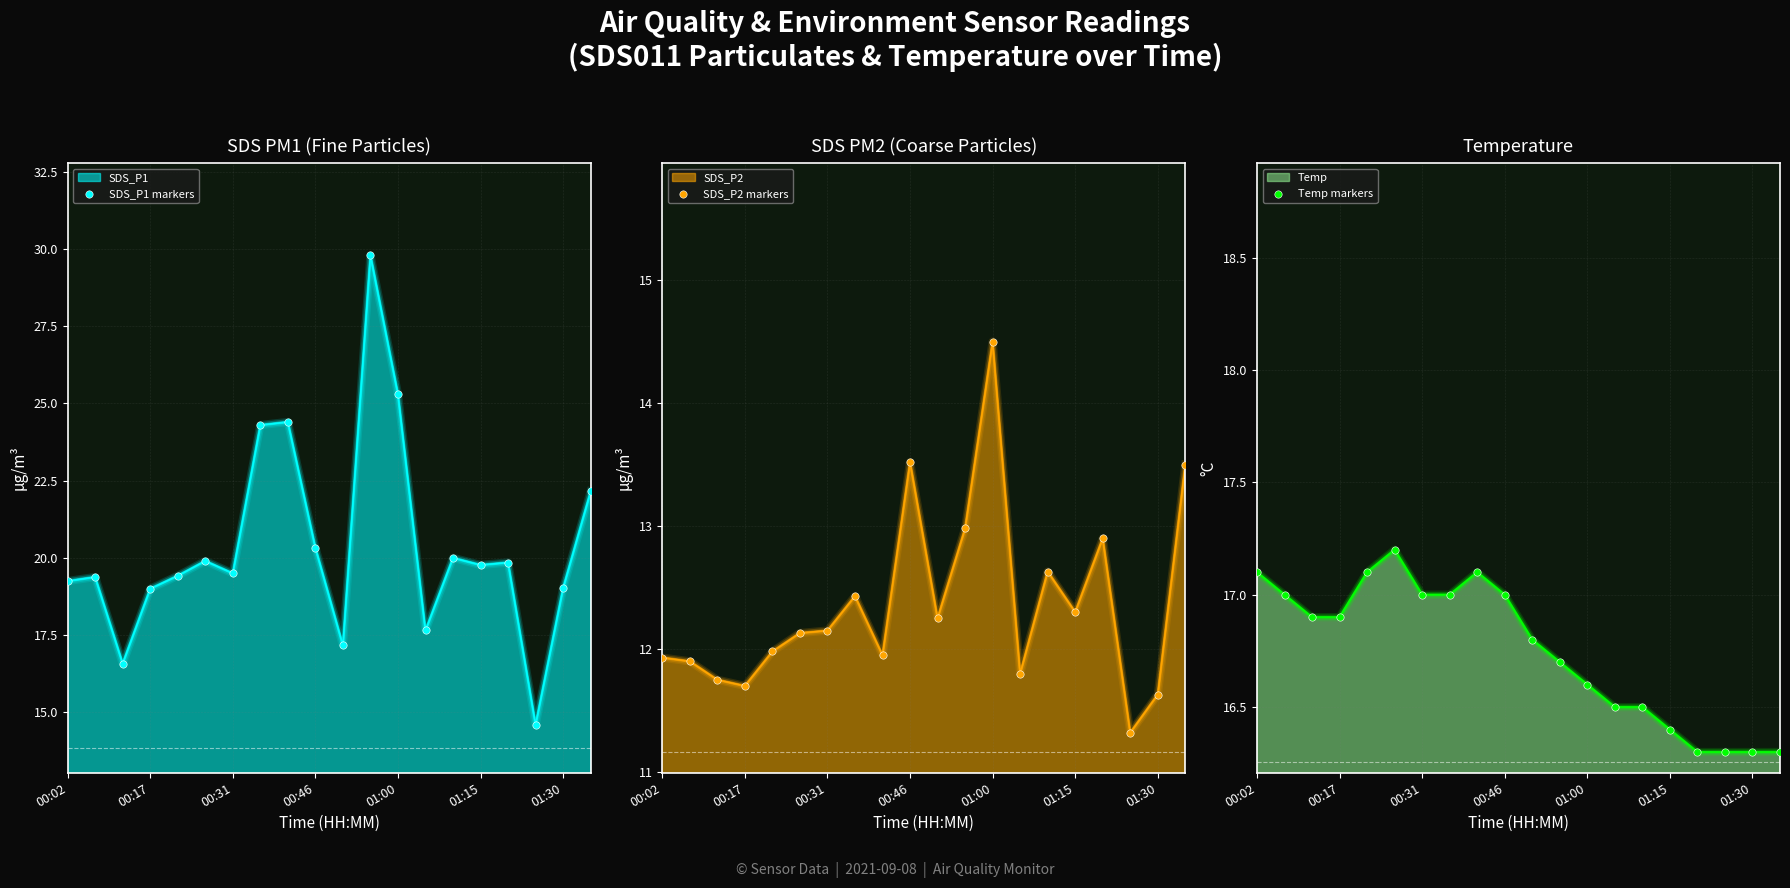

At which category is the sum across all series the highest?

11